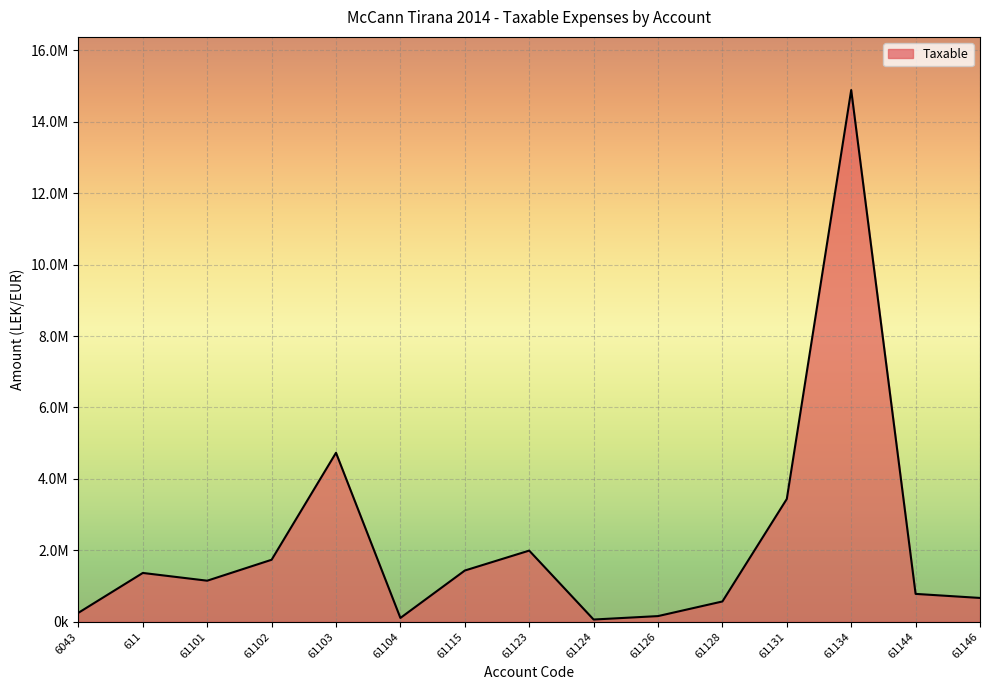

Does the chart display data point markers on the line(s)?

No